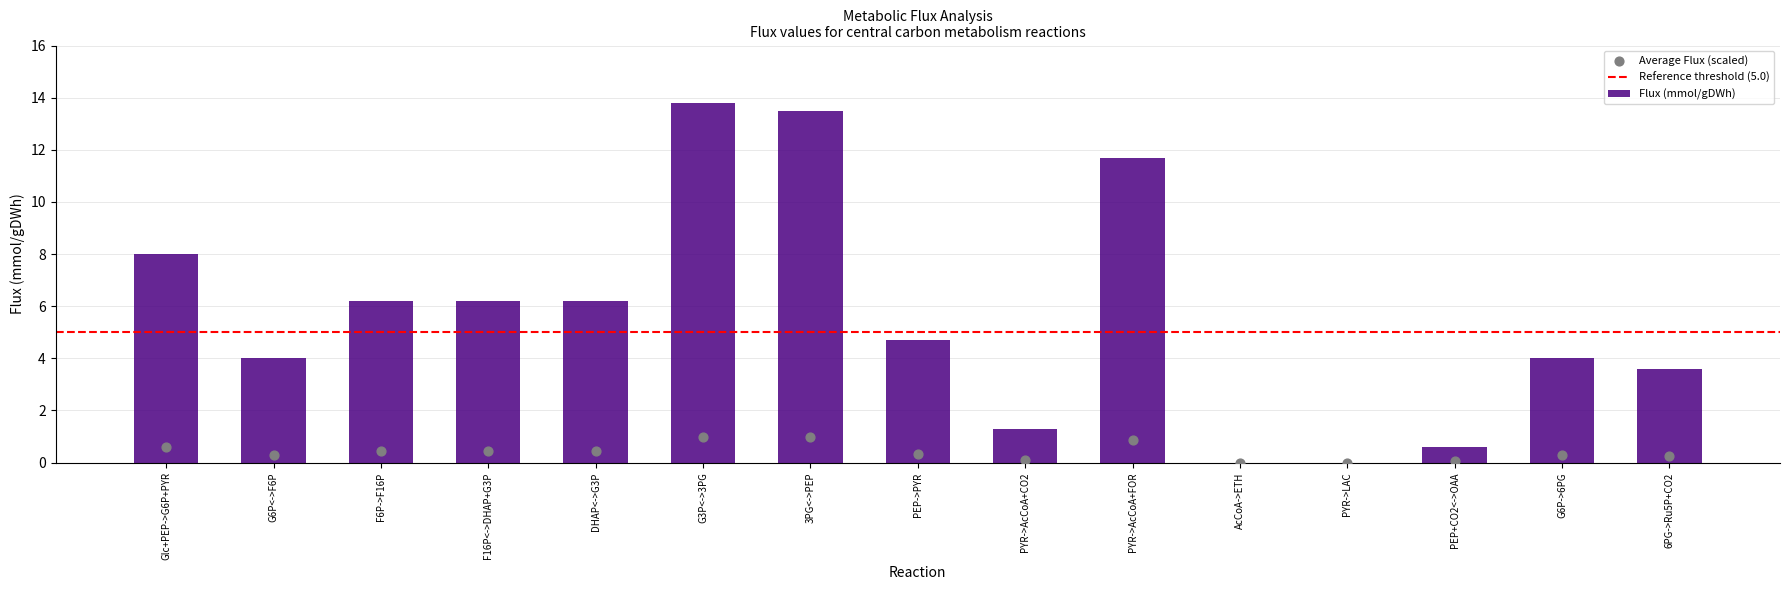

What is the change in value from DHAP<->G3P to 3PG<->PEP?

+7.3